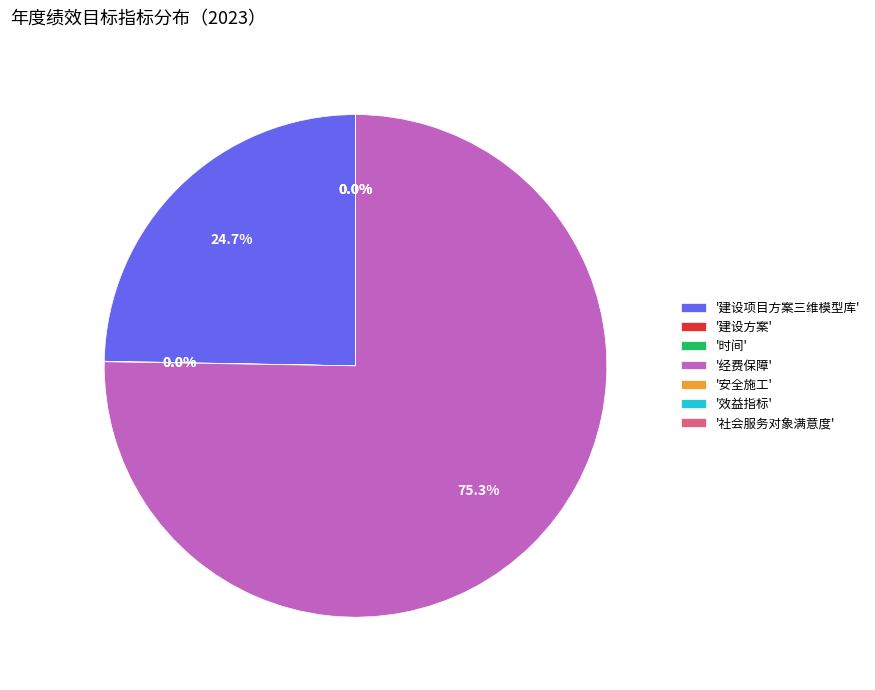

What is the majority slice?

'经费保障'